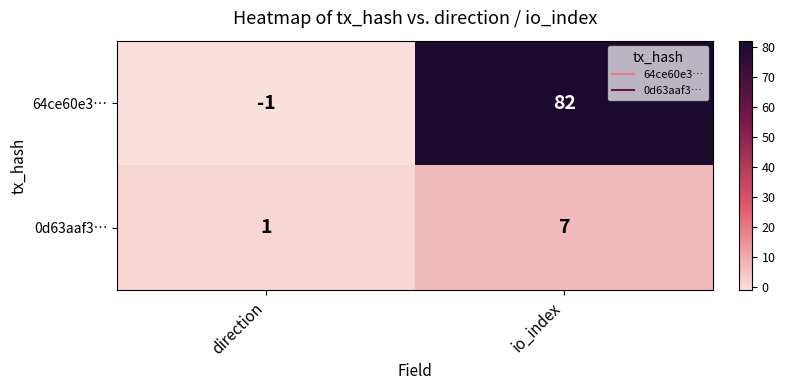

List the series in order of their overall mean, lowest first.

0d63aaf3…, 64ce60e3…